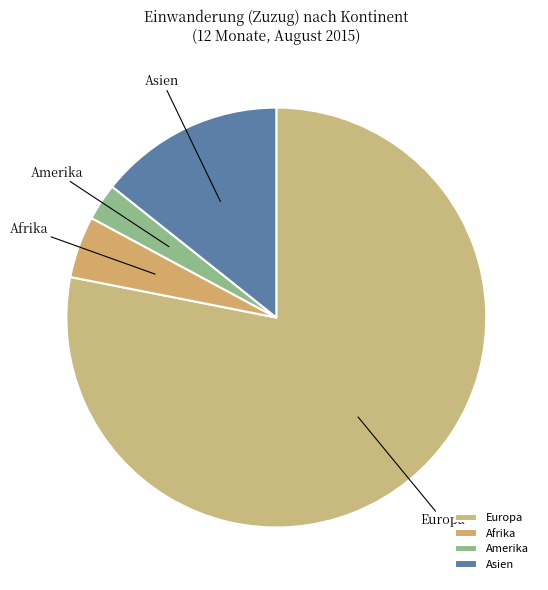

How many segments does this pie chart have?

4